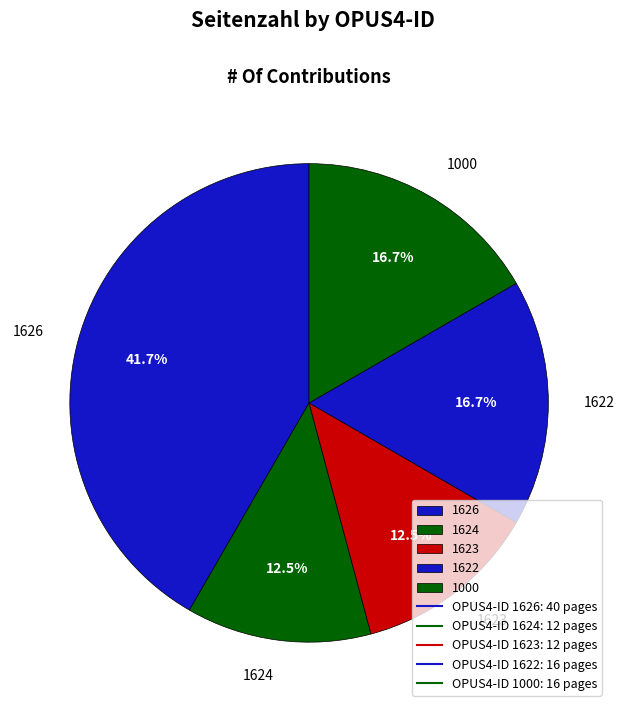

Which slice is the largest?

1626